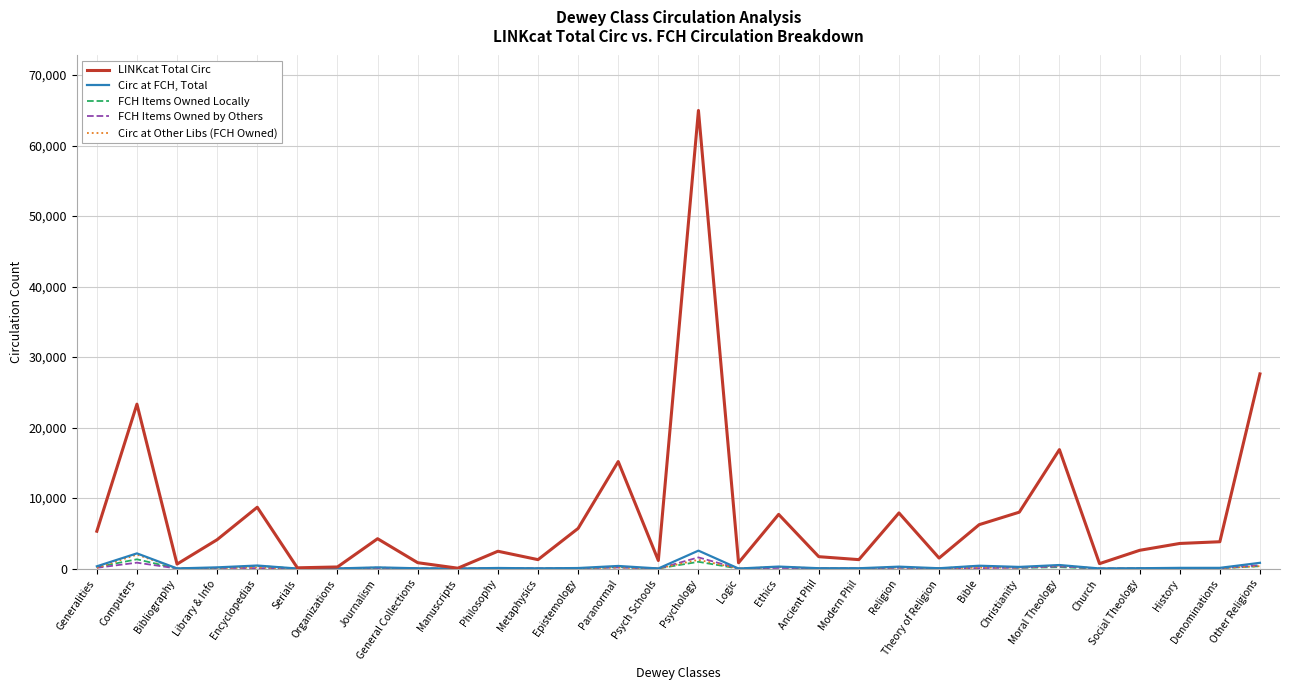

Rank the series at Paranormal from lowest to highest value.

Circ at Other Libs (FCH Owned), FCH Items Owned by Others, FCH Items Owned Locally, Circ at FCH, Total, LINKcat Total Circ